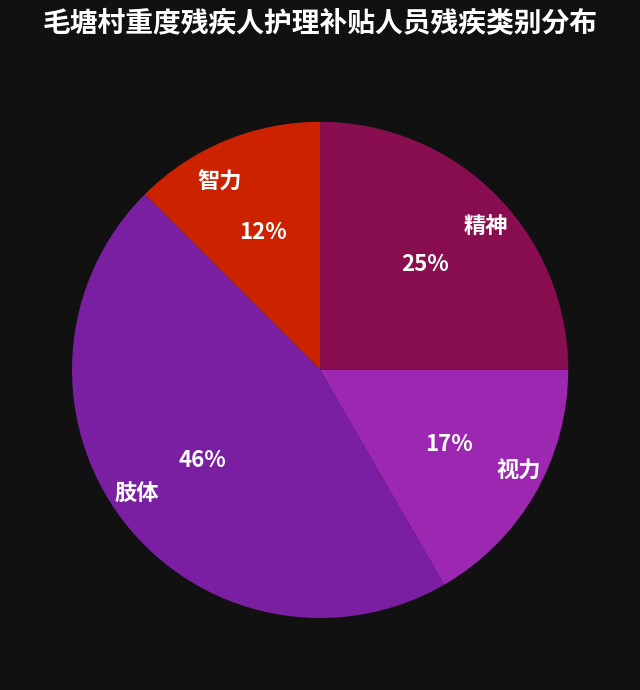

How many slices are in this pie chart?

4